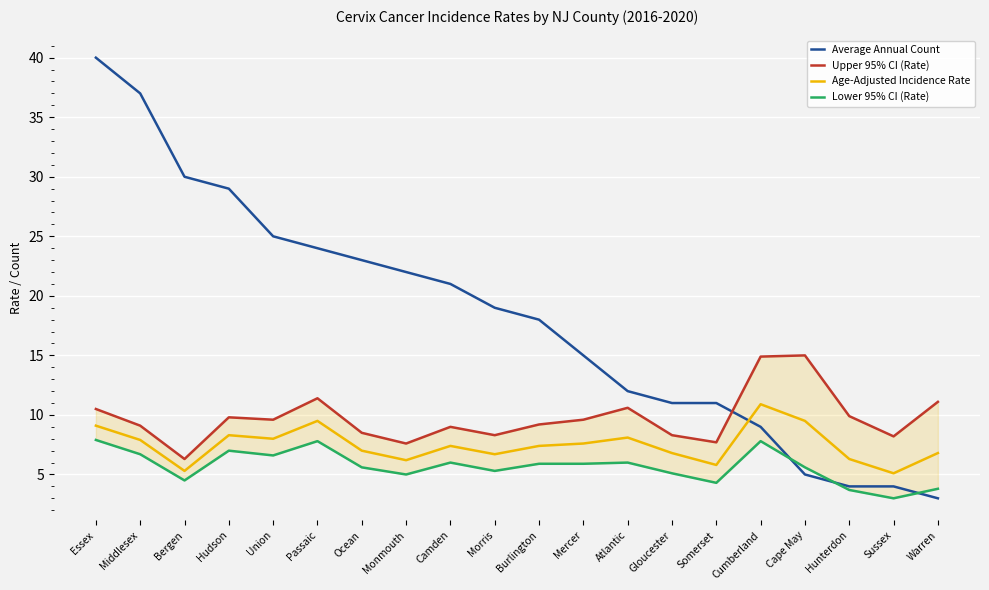

At which category does Upper 95% CI (Rate) reach its first local peak?

Hudson